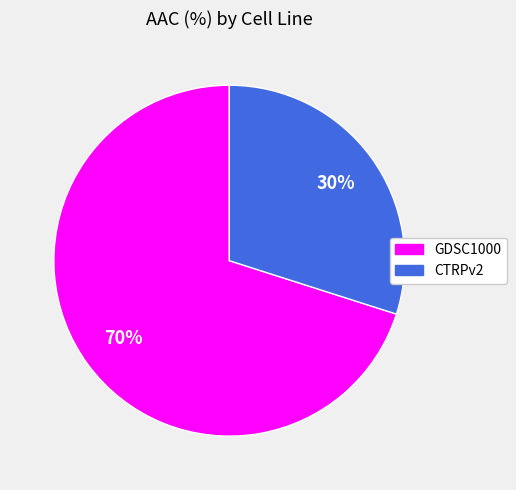

Is GDSC1000 the majority of the pie?

Yes